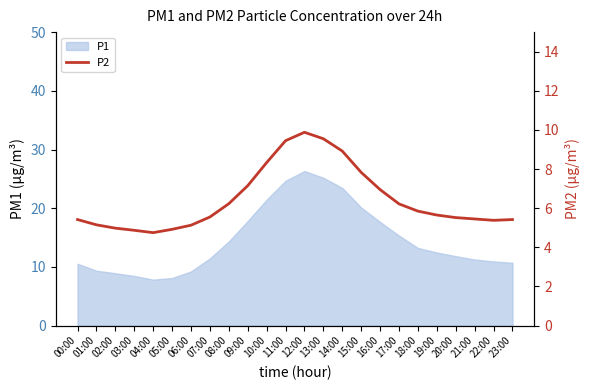

Where is the data nearest to the value 7?

16:00